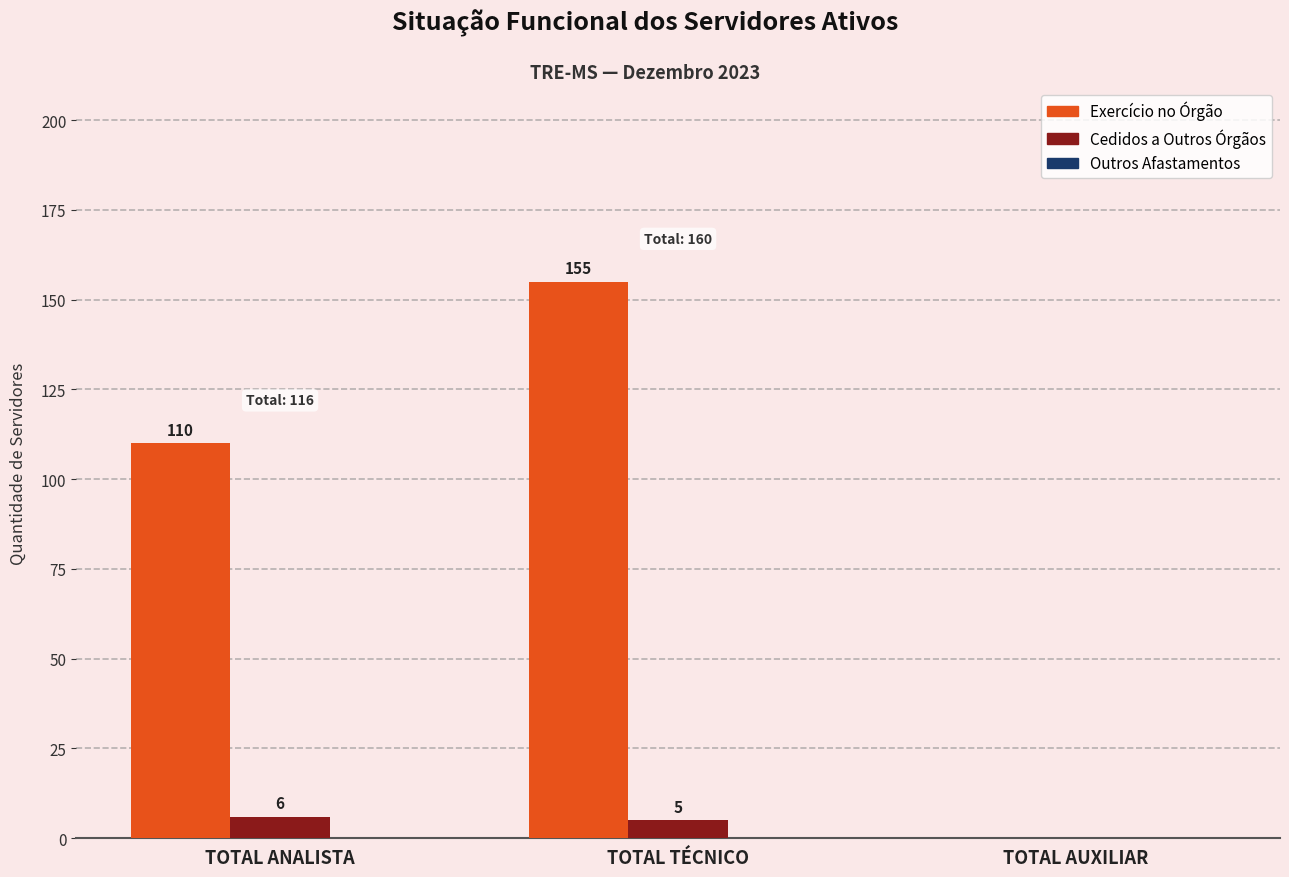

True or false: Exercício no Órgão has a value of 52 at TOTAL ANALISTA.

False